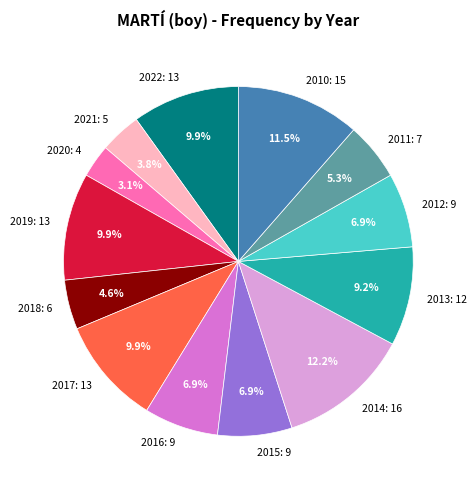

Which has a higher value, 2012: 9 or 2010: 15?

2010: 15